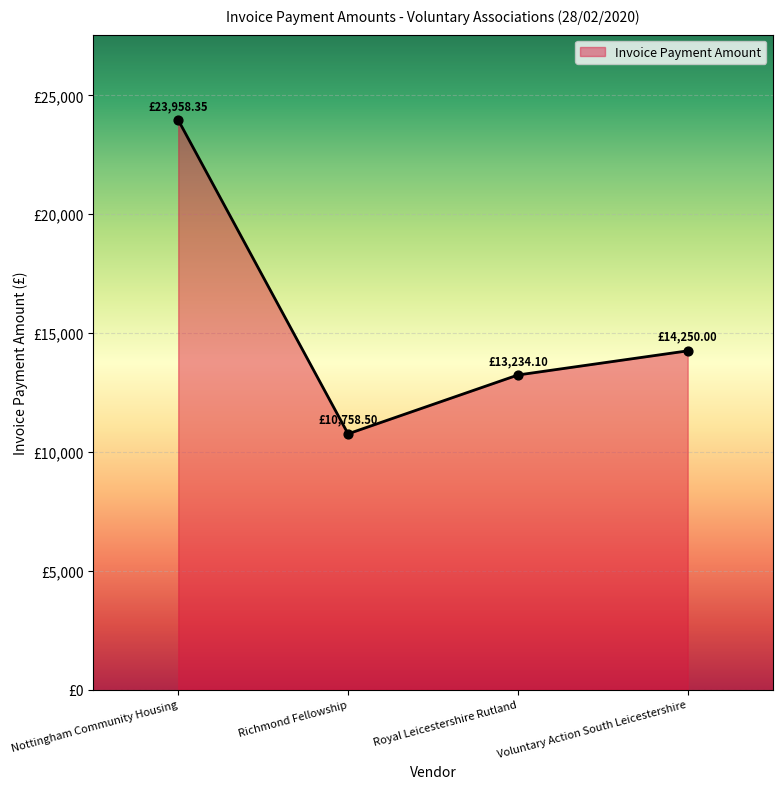

What is the ratio of the value at Royal Leicestershire Rutland to the value at Nottingham Community Housing?

0.6